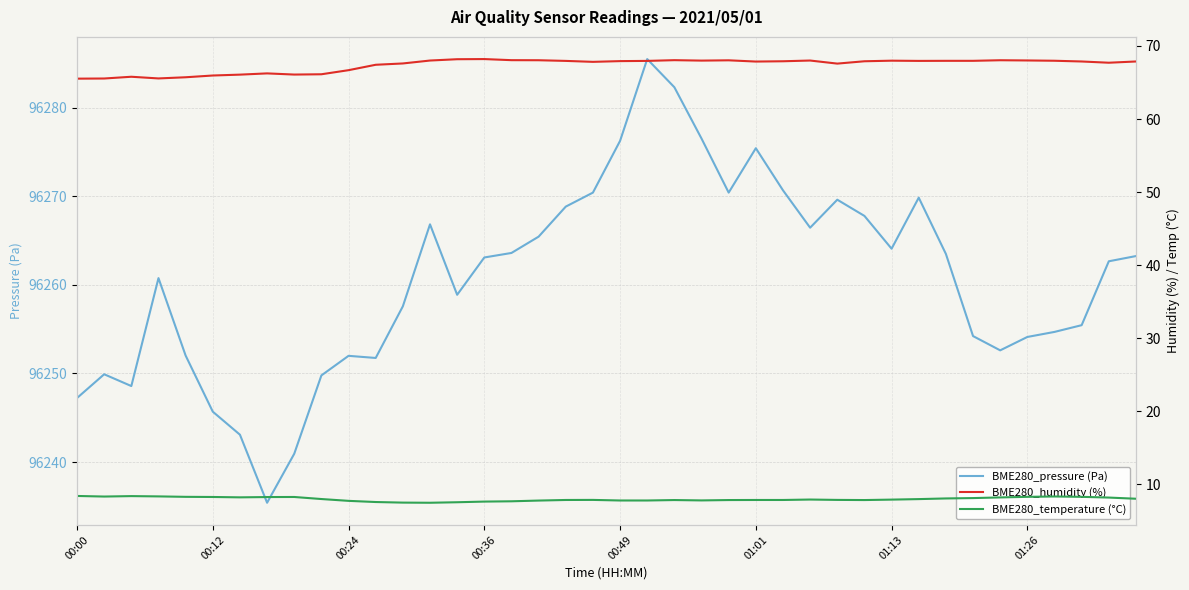

What is the lowest value of the BME280_humidity (%) series?

65.5